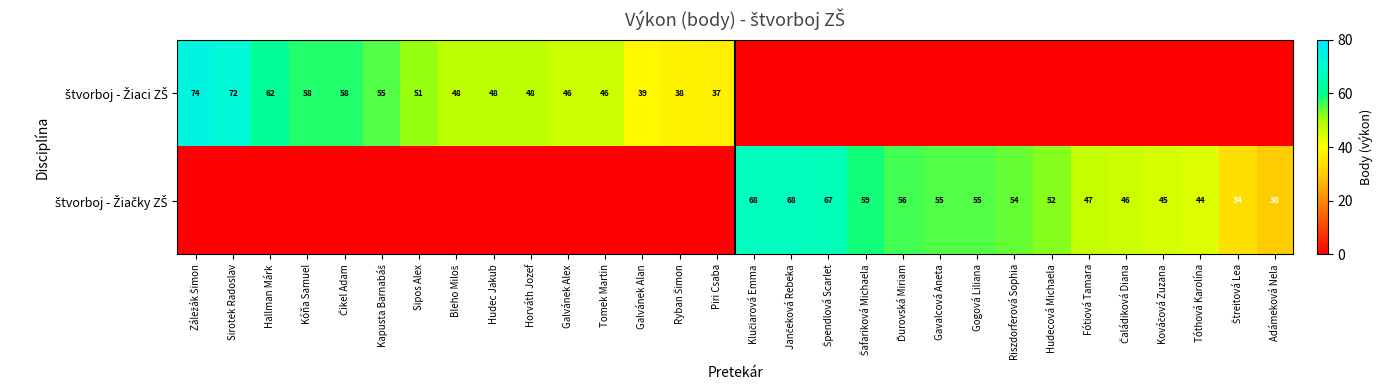

What is the sum of the štvorboj - Žiaci ZŠ values at Galvánek Alex and Ryban Šimon?

84